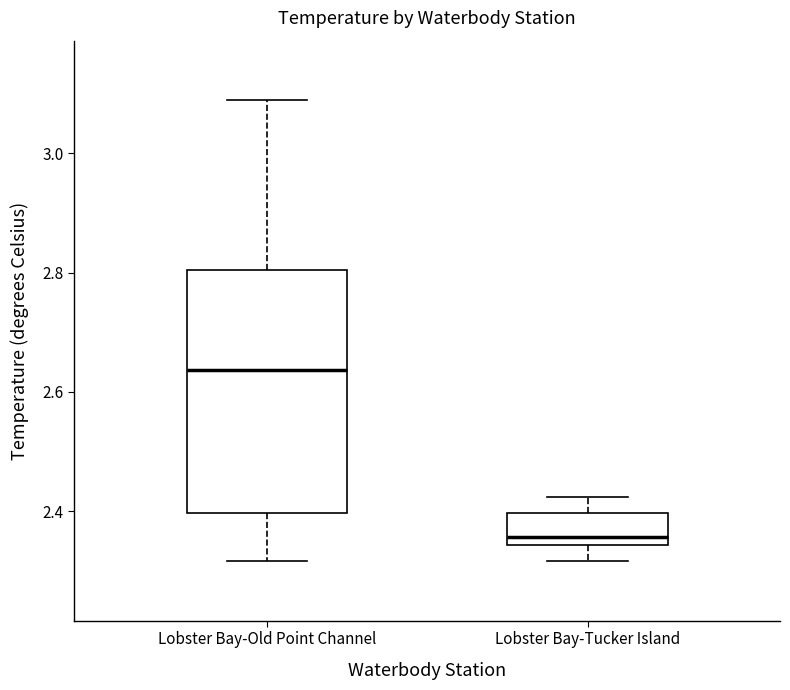

Reading left to right, read every box against the y-axis: the position of its median line, the range the box covers, and the ends of its whiskers. The values are not printed on the chart, so give them approximately, as read against the axis.

Lobster Bay-Old Point Channel: median 2.64, box 2.40 to 2.80, whiskers 2.32 to 3.08
Lobster Bay-Tucker Island: median 2.36, box 2.34 to 2.40, whiskers 2.32 to 2.42